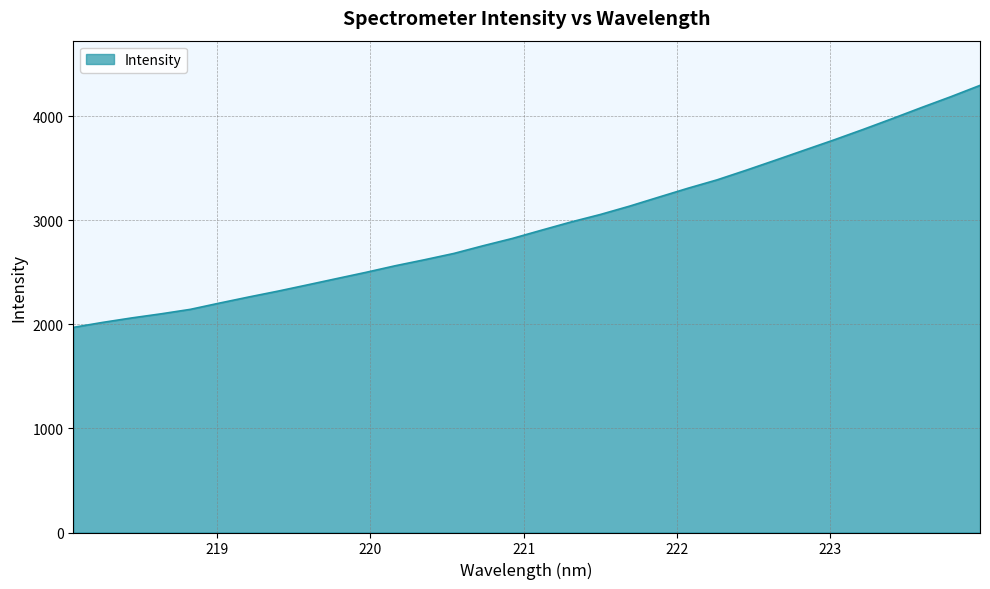

What is the smallest value displayed?

1970.5